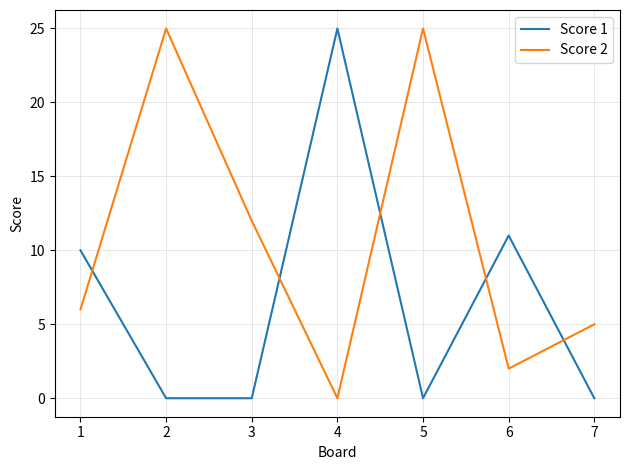

What is the difference between the highest and lowest values at 3?

12